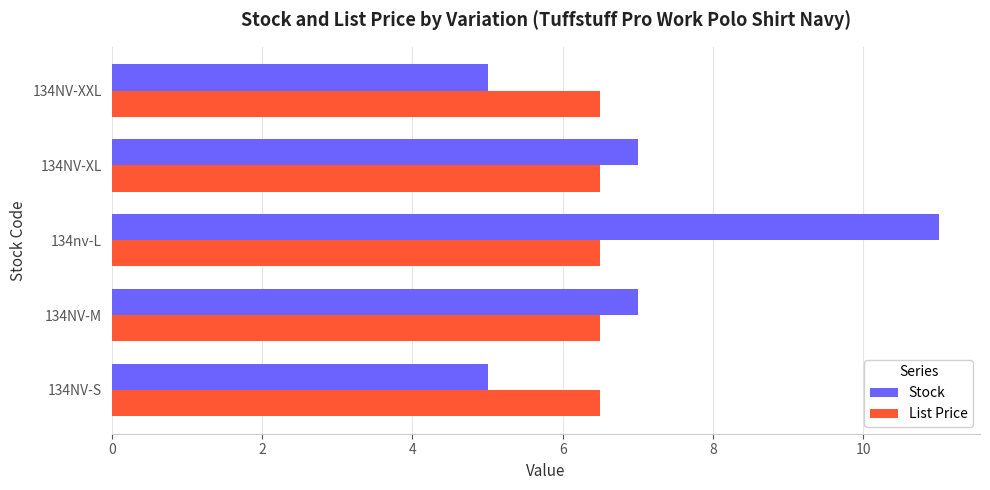

What is the maximum value for Stock?

11.0